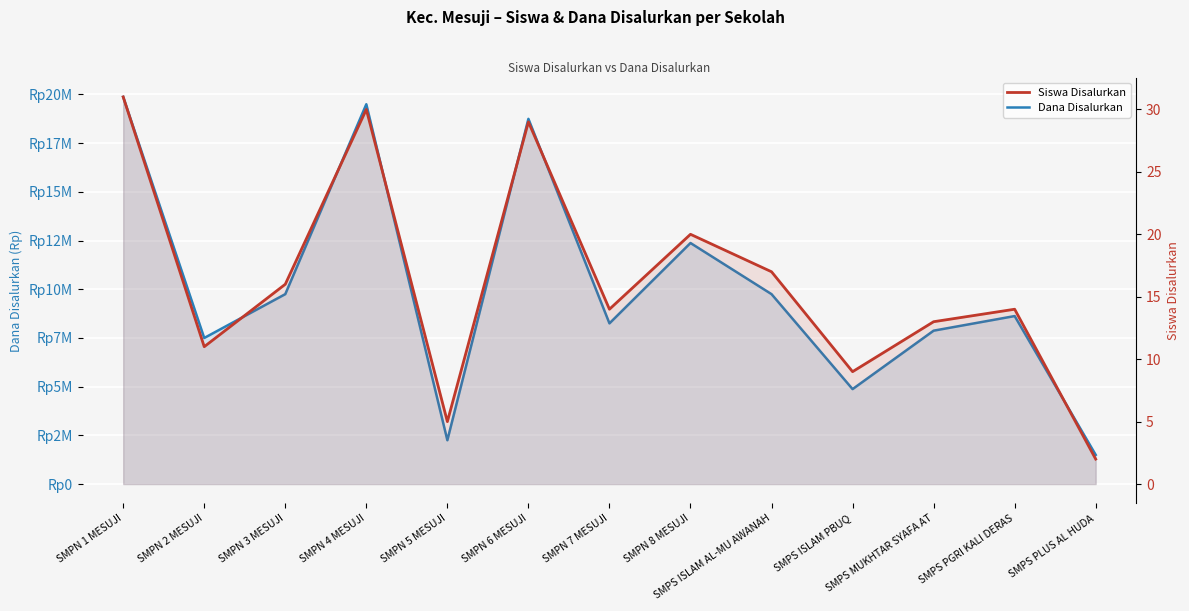

Where is the first local minimum for Siswa Disalurkan?

SMPN 2 MESUJI